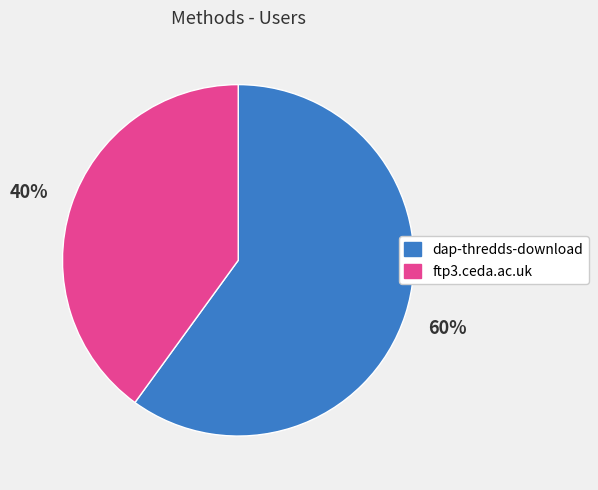

To the nearest percent, what is the difference between the dap-thredds-download and ftp3.ceda.ac.uk slice percentages?

20%